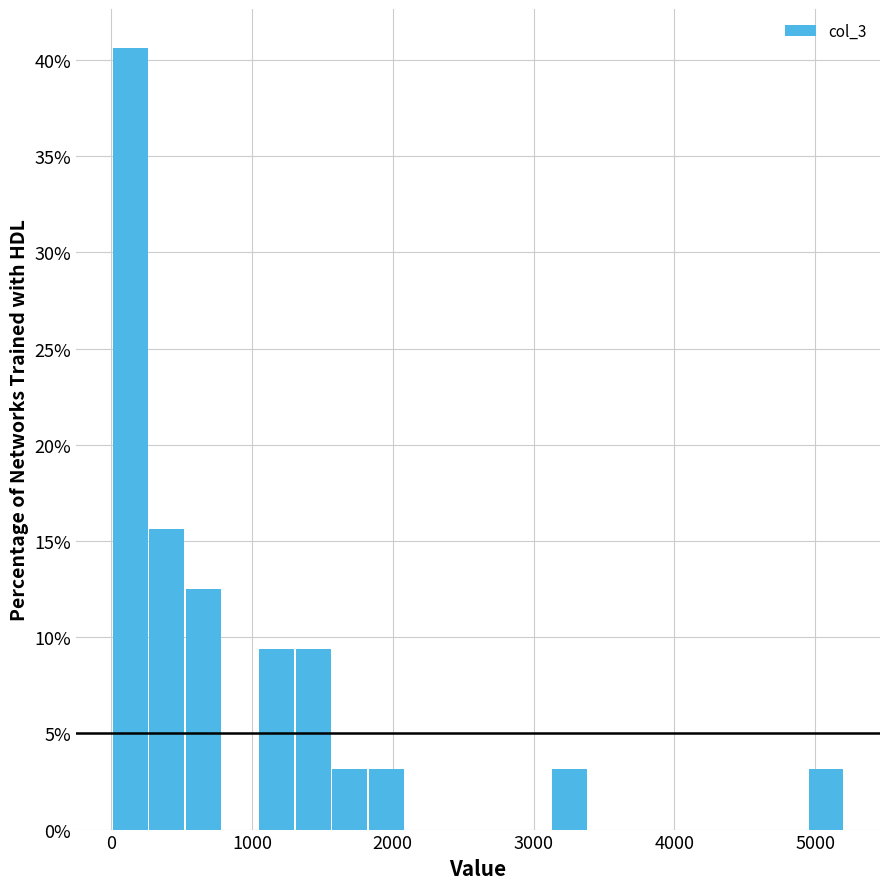

Around what value on the x-axis is the tallest bar? Give the approximate position of its centre, as read against the axis.

100